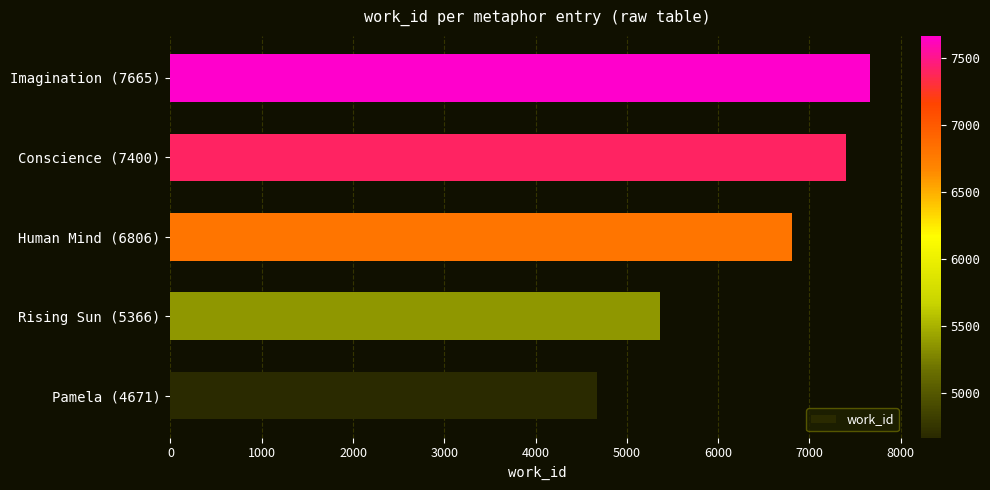

What is the sum of all values?

31908